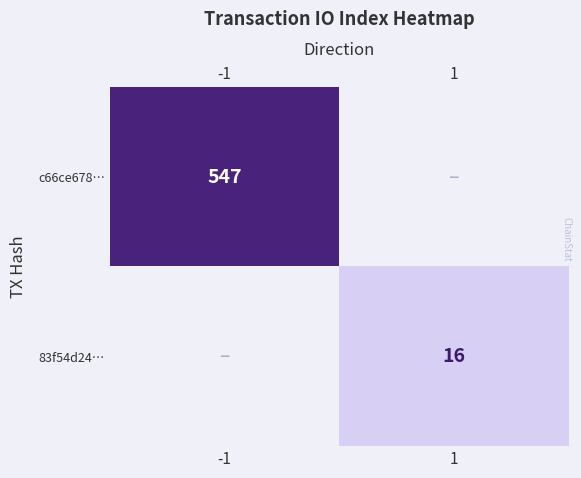

Is it true that 83f54d24… equals 8 at 1?

False